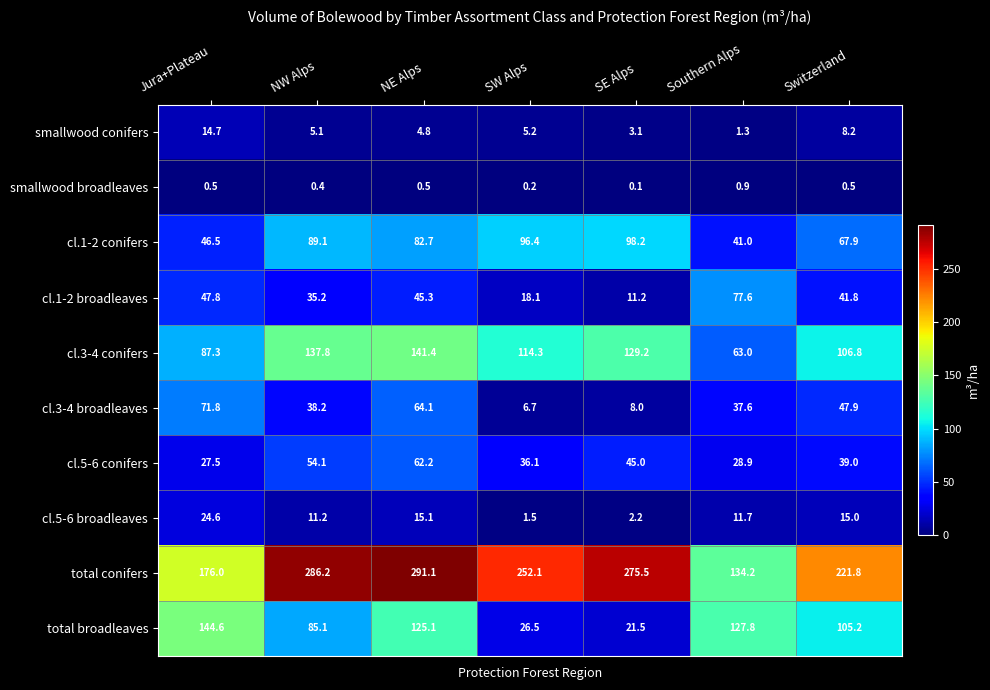

Which category has the lowest value in the total conifers series?

Southern Alps